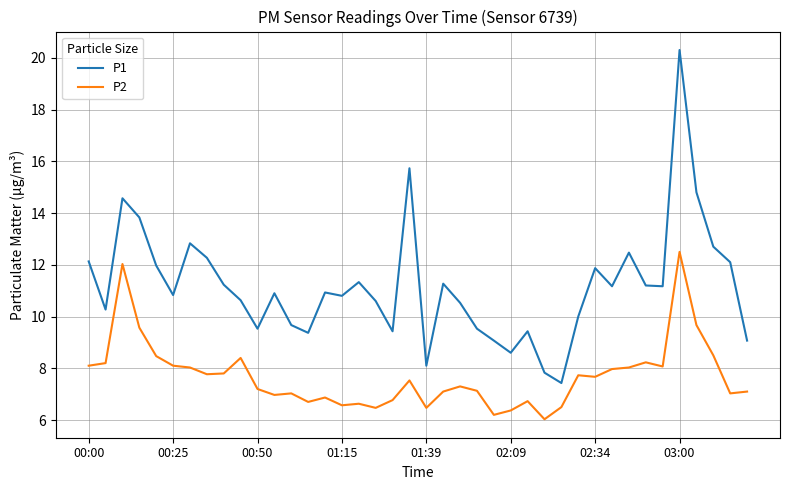

How many lines are shown in the chart?

2